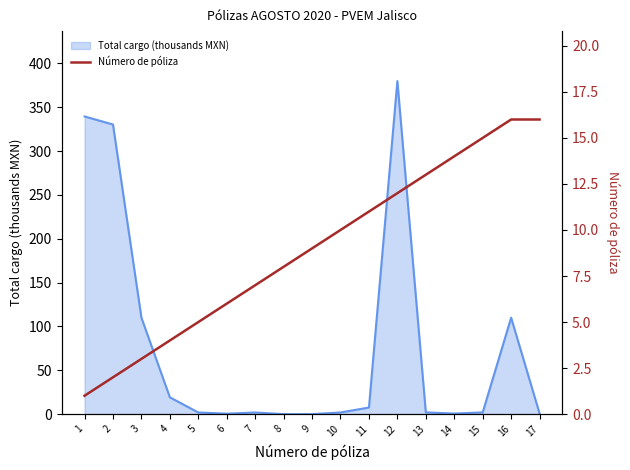

Does the chart display data point markers on the line(s)?

No